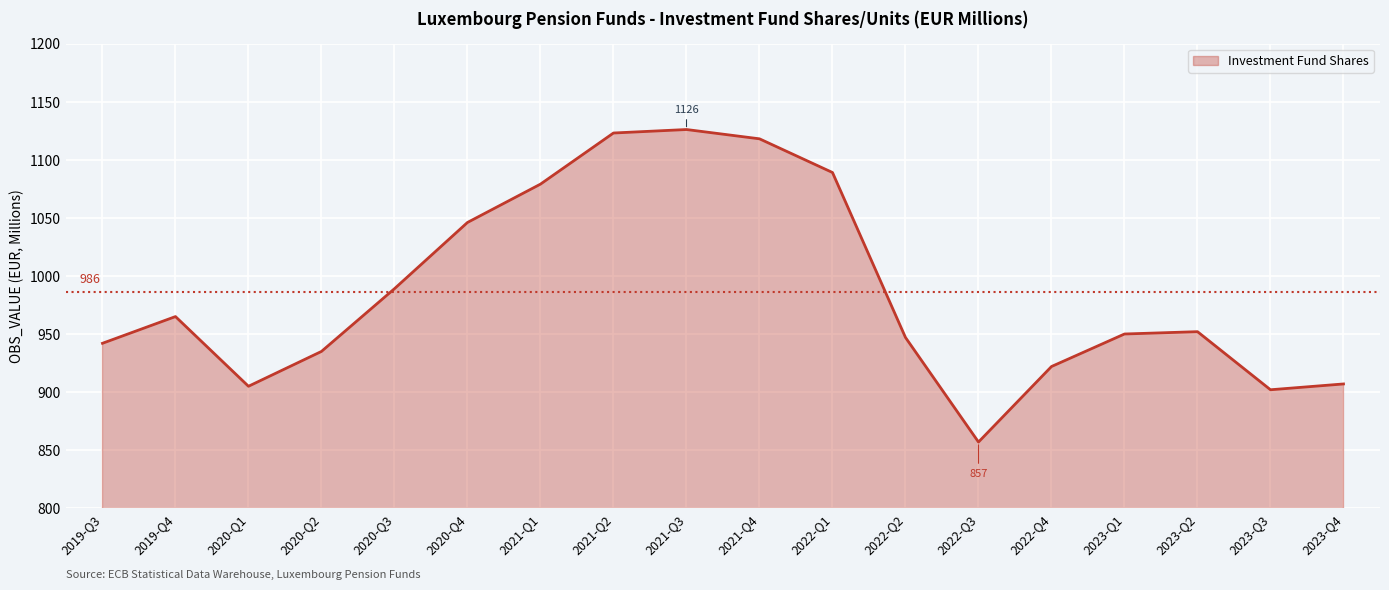

What position from the right is 2020-Q3?

14